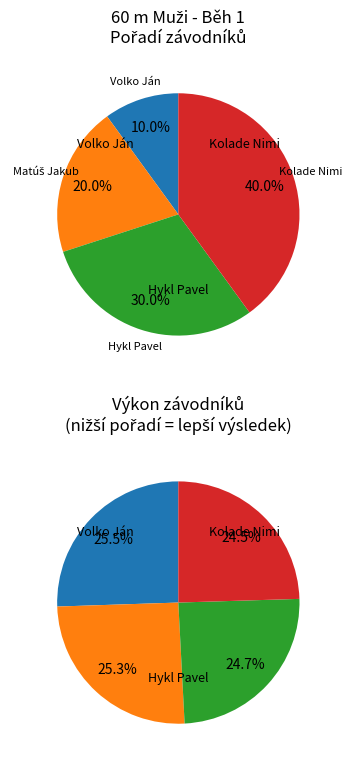

To the nearest percent, what percentage of the pie is Matúš Jakub?

20%